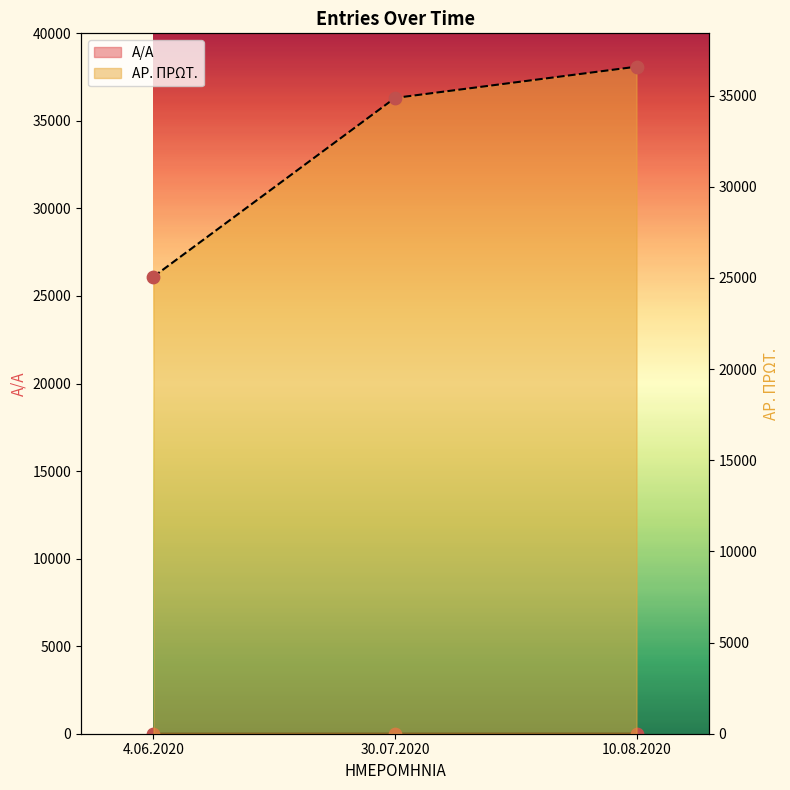

Which series has the widest spread of Y values?

ΑΡ. ΠΡΩΤ. line